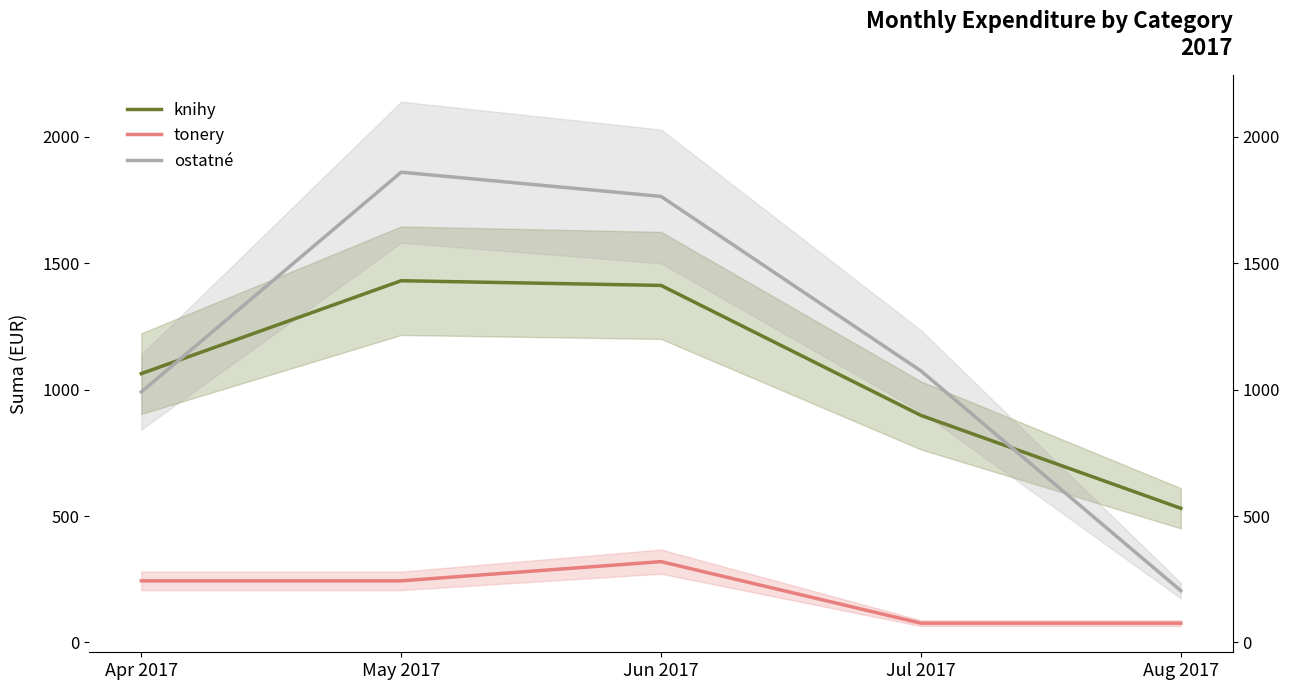

What is the sum of the tonery values at Apr 2017 and Aug 2017?

319.5